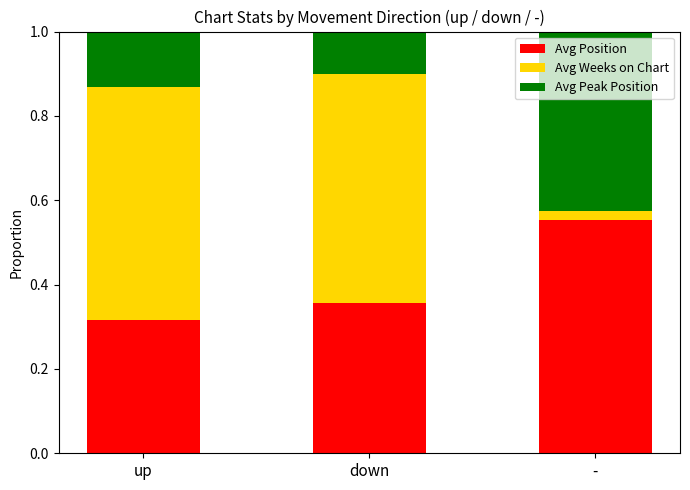

What is the total value across all series at up?

1.0